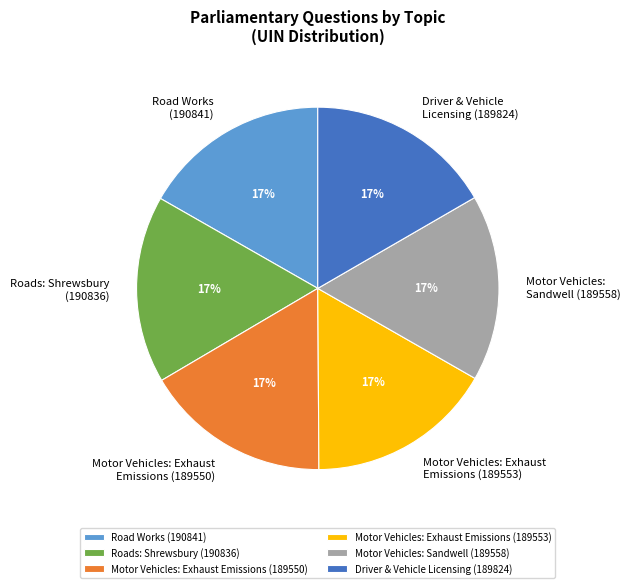

To the nearest percent, what percentage of the pie is Road Works (190841)?

17%